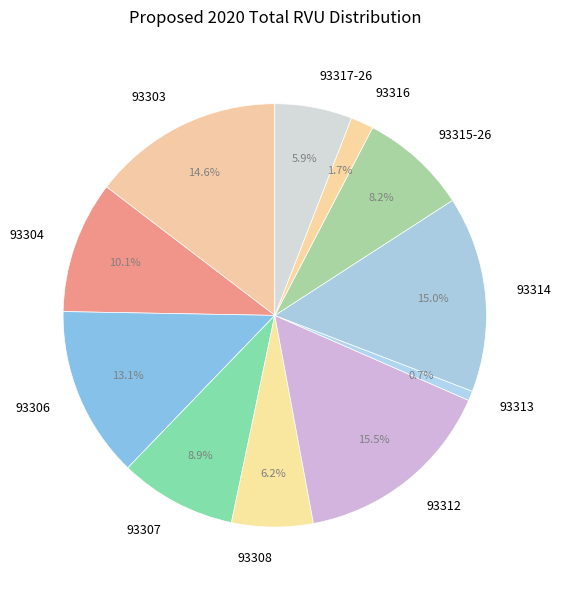

What portion of the pie excludes 93314?

85.0%